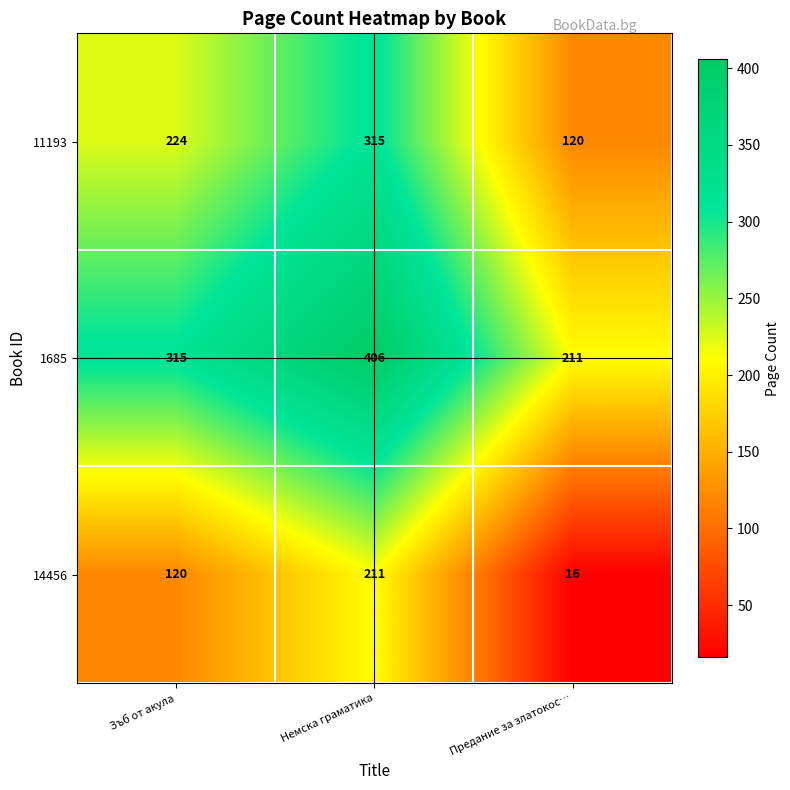

List the labels in order of 14456 value, largest first.

Немска граматика, Зъб от акула, Предание за златокос…